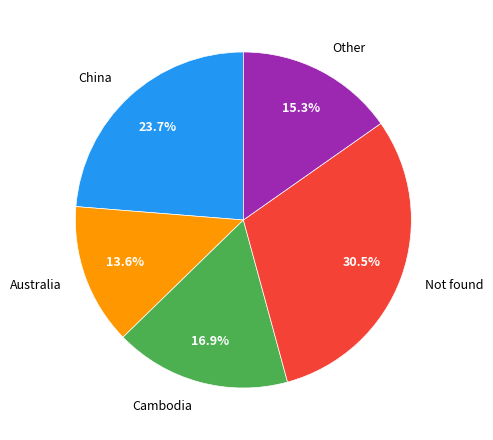

How many segments does this pie chart have?

5